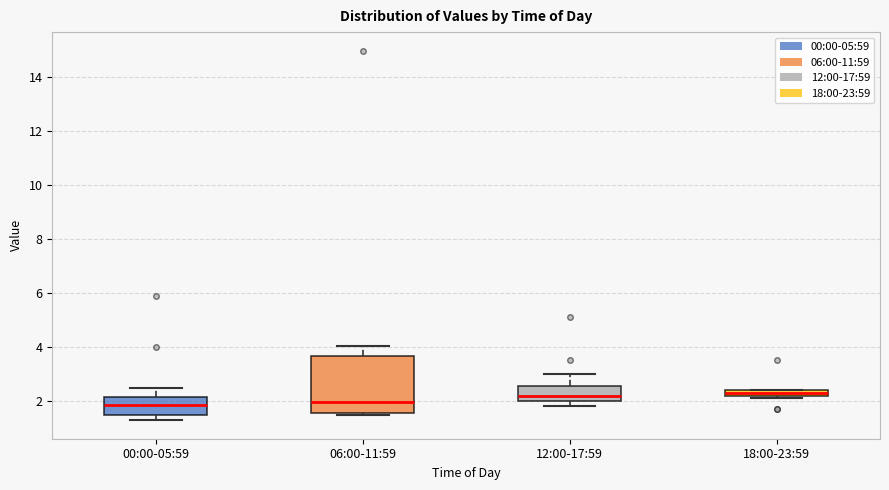

Which box is the tallest, from its lower edge to its upper edge?

06:00-11:59